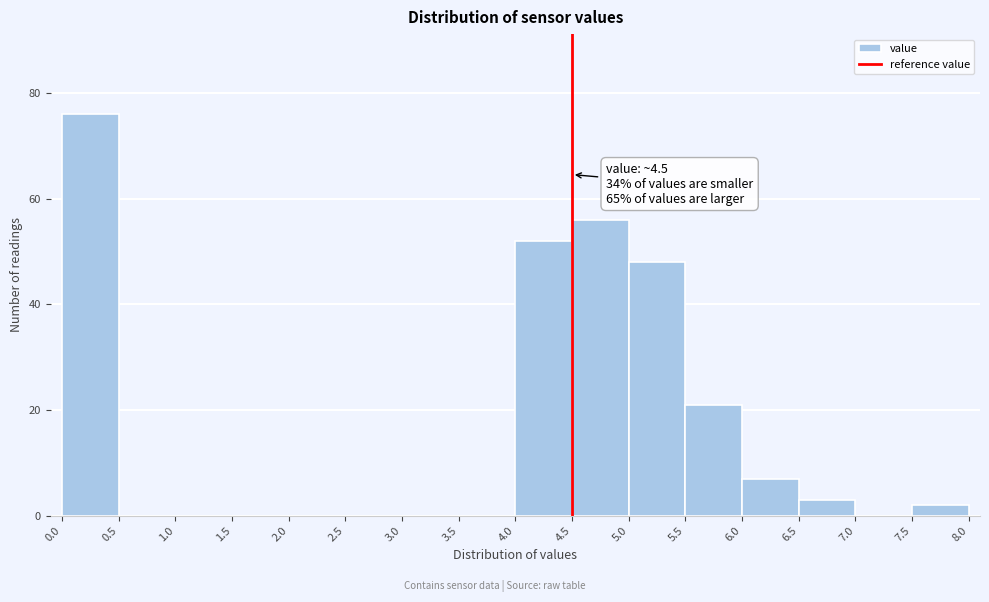

Over which range of the x-axis is the bar tallest?

0.0 to 0.5